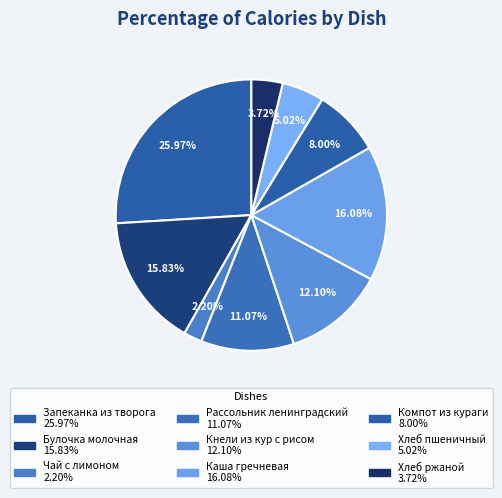

How many segments does this pie chart have?

9